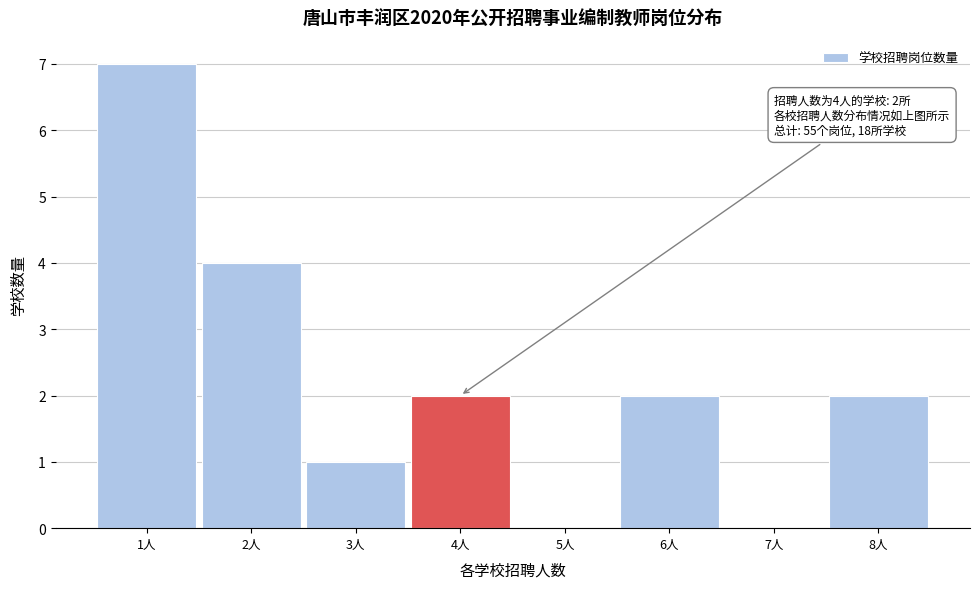

What is the maximum value shown in the chart?

7